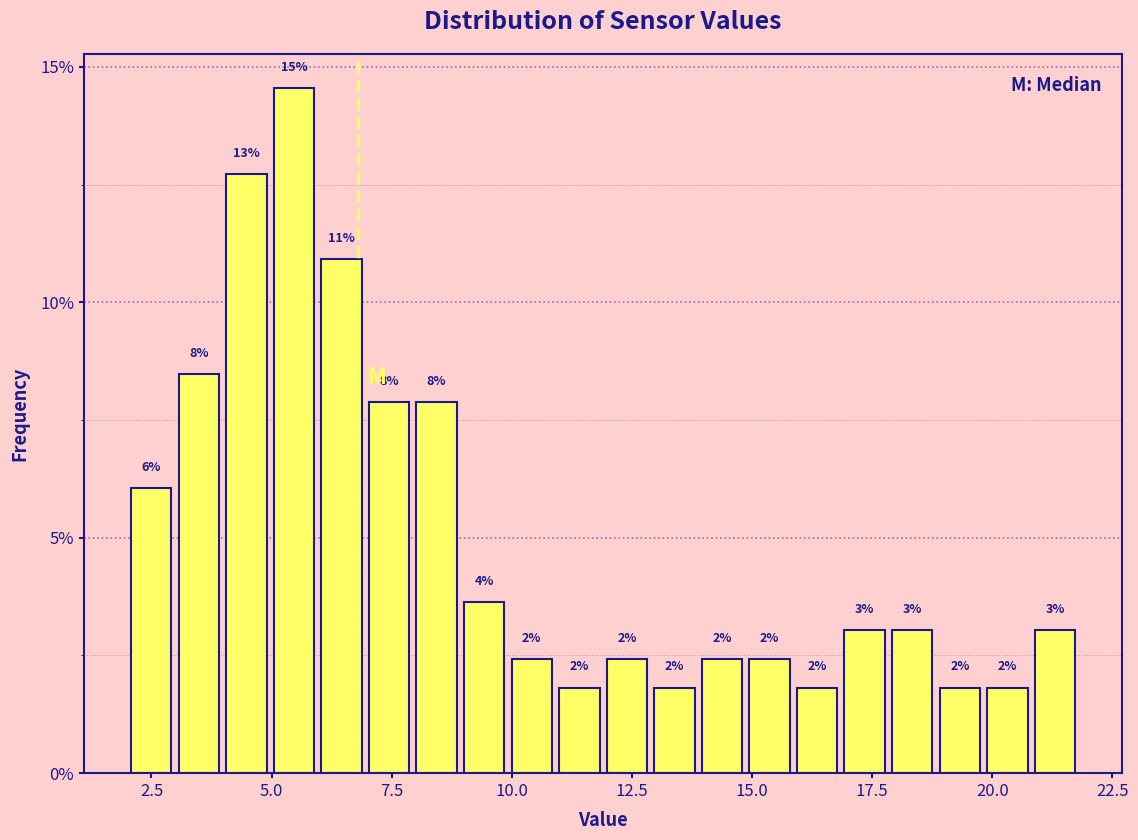

Read against the x-axis, roughly where is the centre of the tallest bar?

5.5